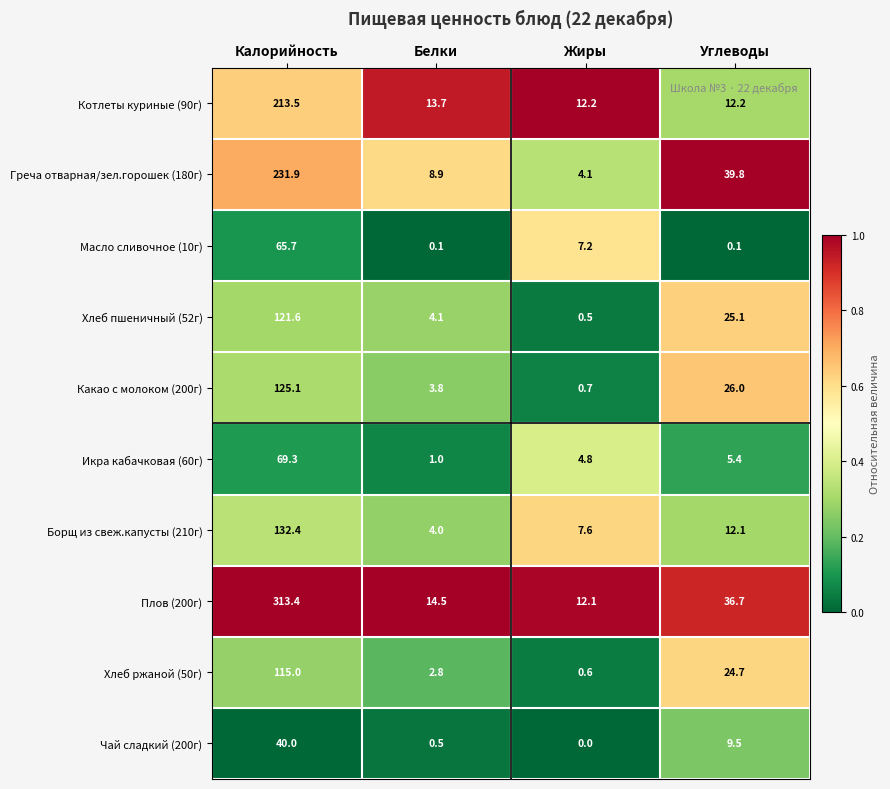

Which series changed the most between Калорийность and Белки?

Плов (200г)